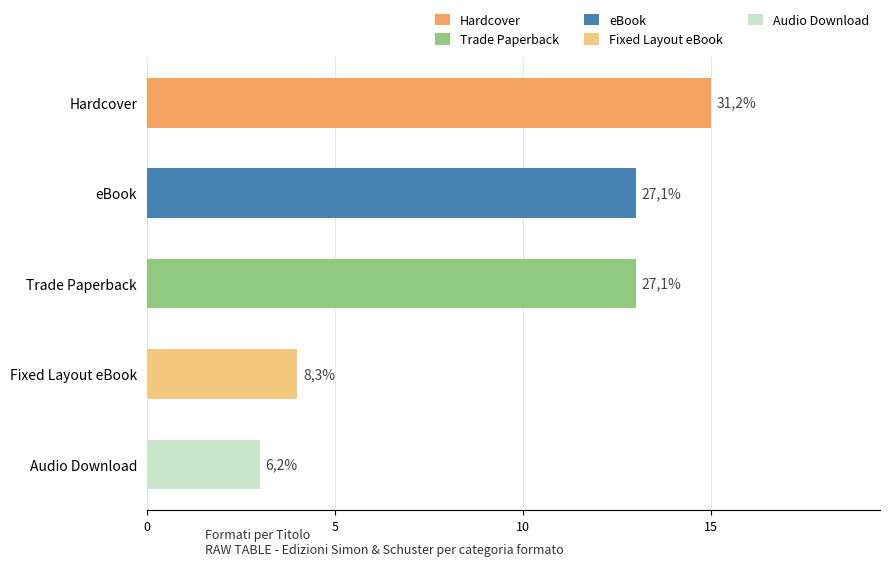

Are the bars horizontal?

Yes